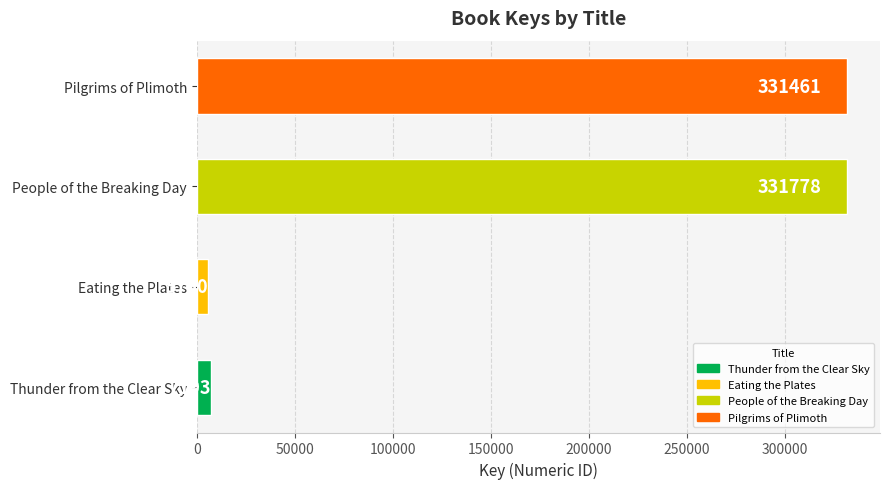

Which label corresponds to the smallest value in the chart?

Eating the Plates